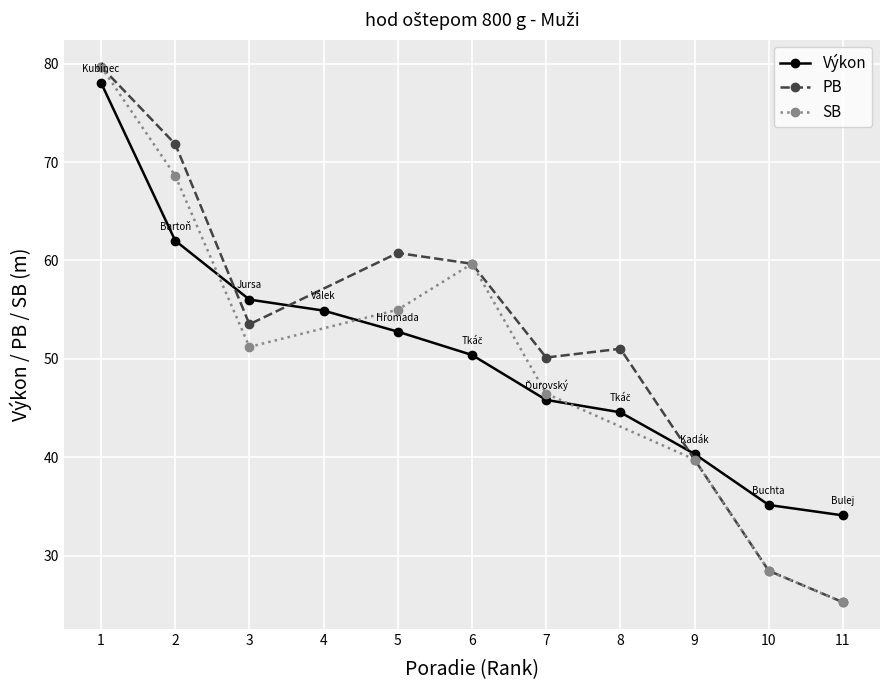

What is the maximum value for Výkon?

78.1